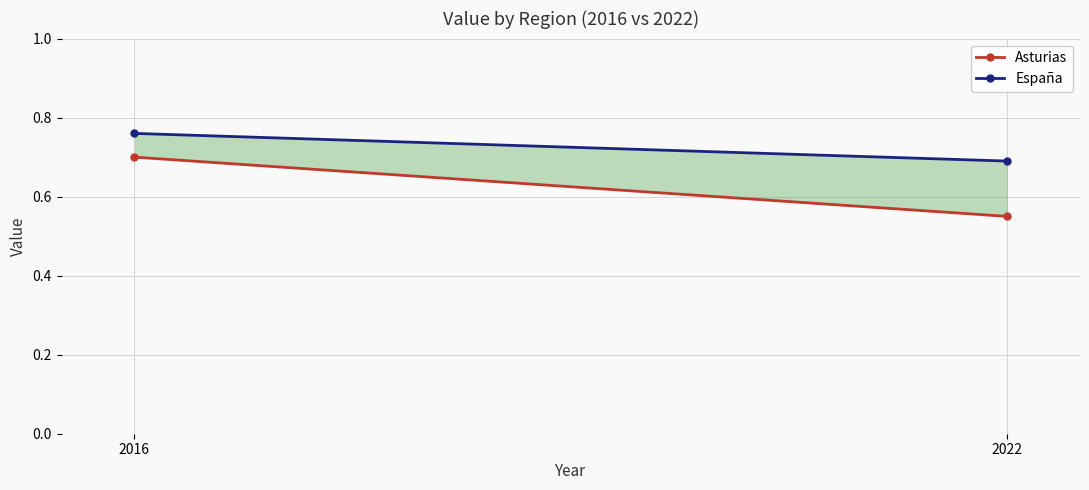

What is the lowest value of the Asturias series?

0.6